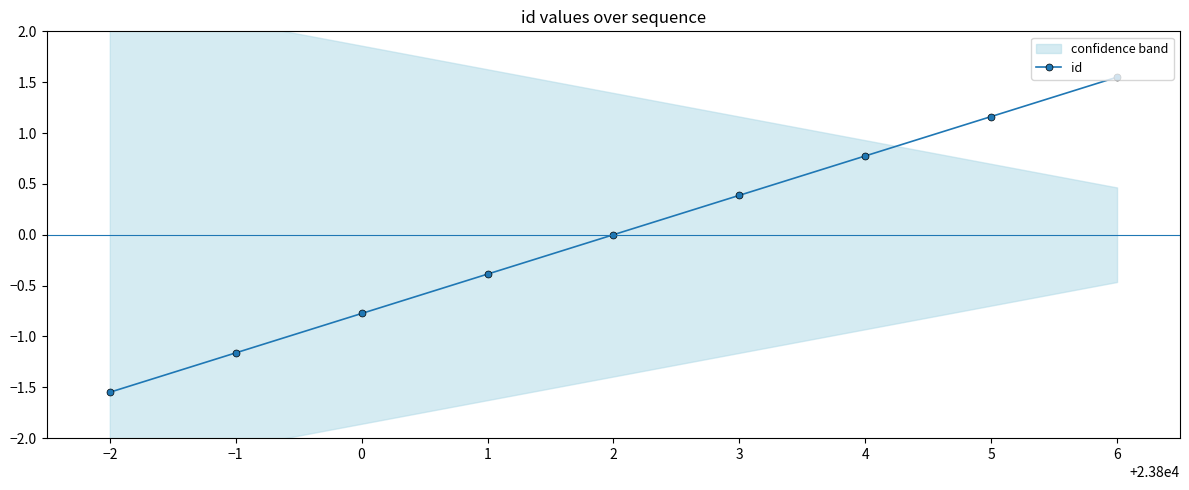

Is this an area chart (filled region under the line)?

No